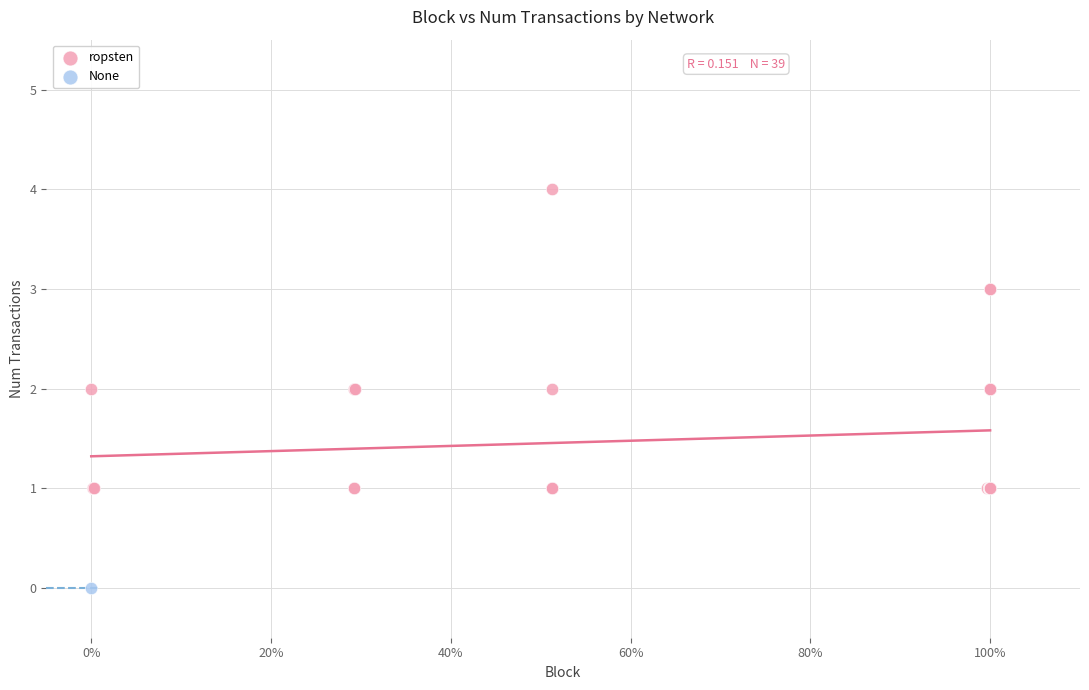

What are all the series names shown in the legend?

ropsten, None